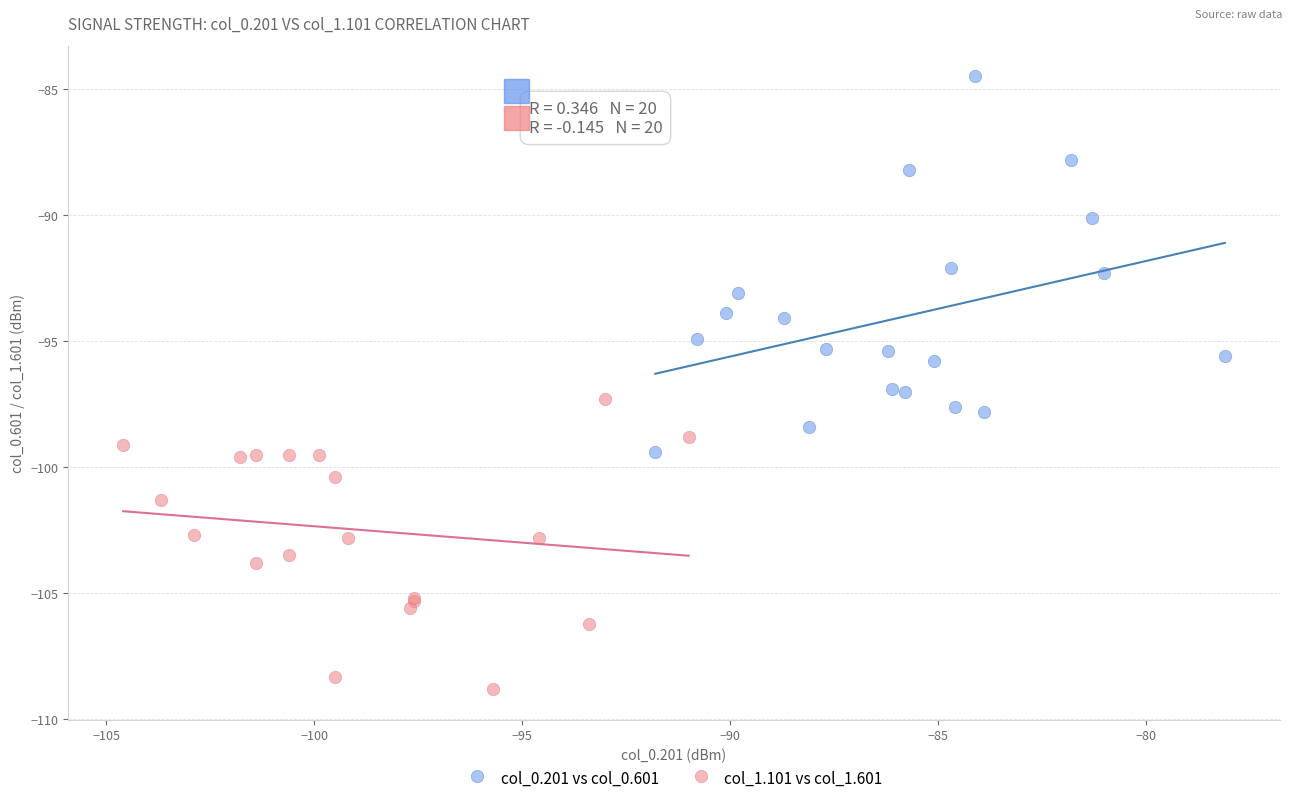

Which series reaches the maximum Y coordinate?

col_0.201 vs col_0.601